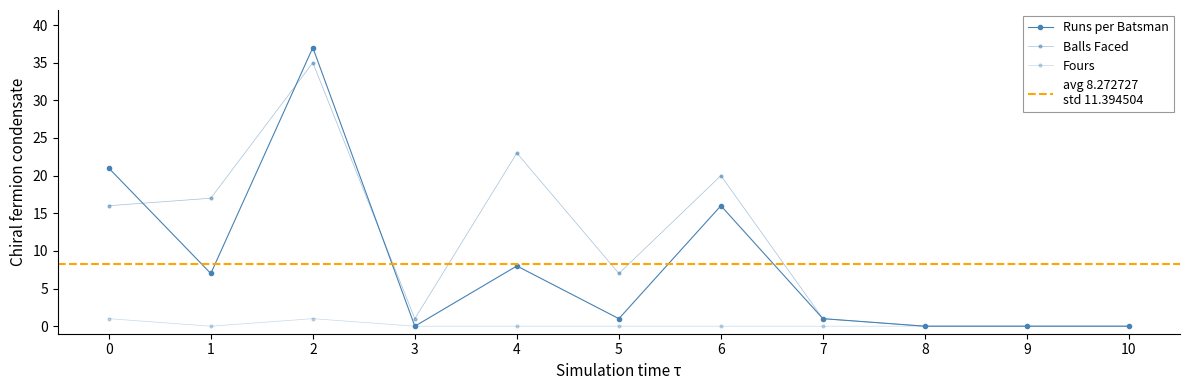

How many values in the Runs series exceed 1?

5